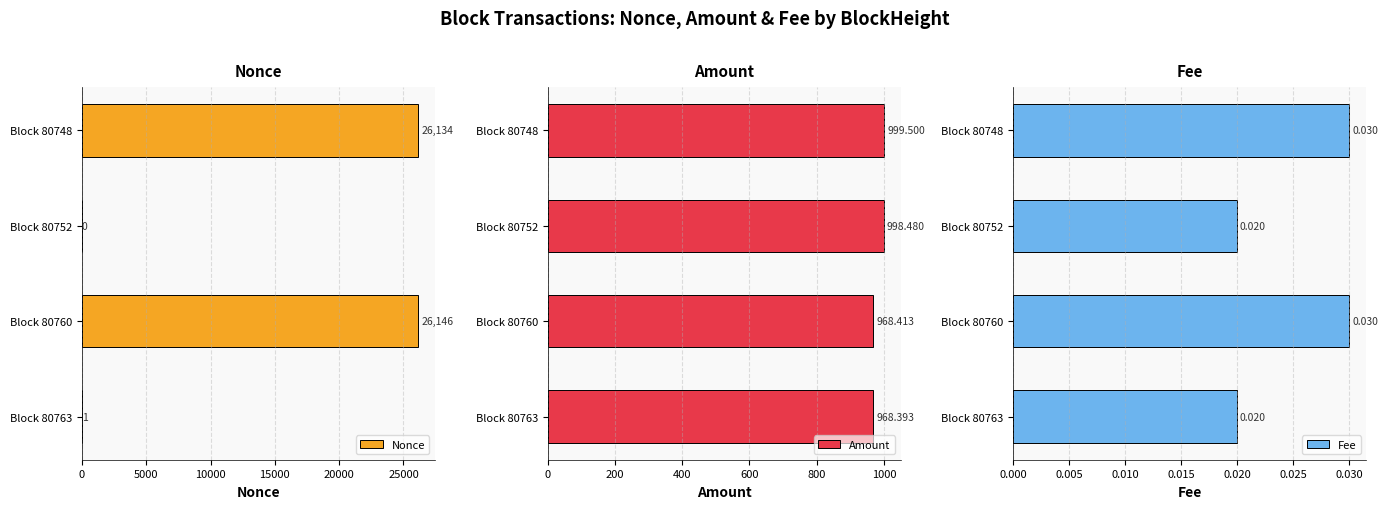

The value of Amount at Block 80748 is 999.5. True or false?

True